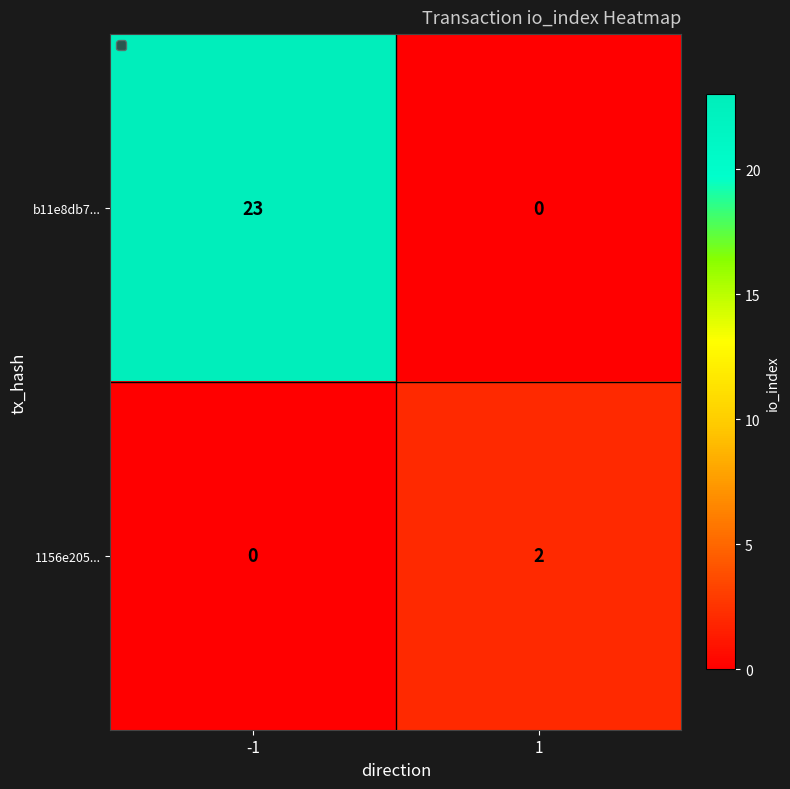

What is the sum of the b11e8db7... values at 1 and -1?

23